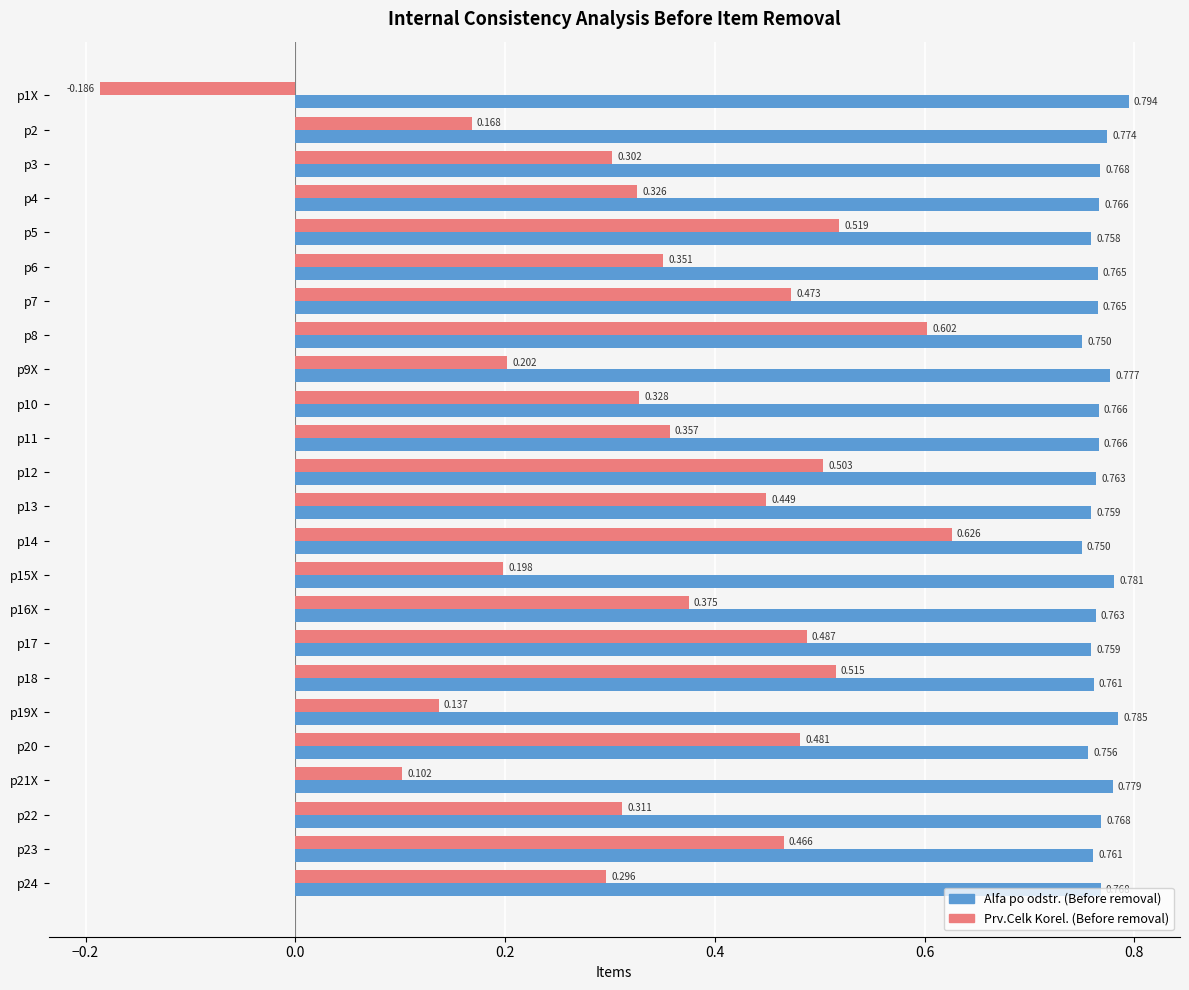

At p21X, list the series in order from largest to smallest.

Alfa po odstr. (Before removal), Prv.Celk Korel. (Before removal)